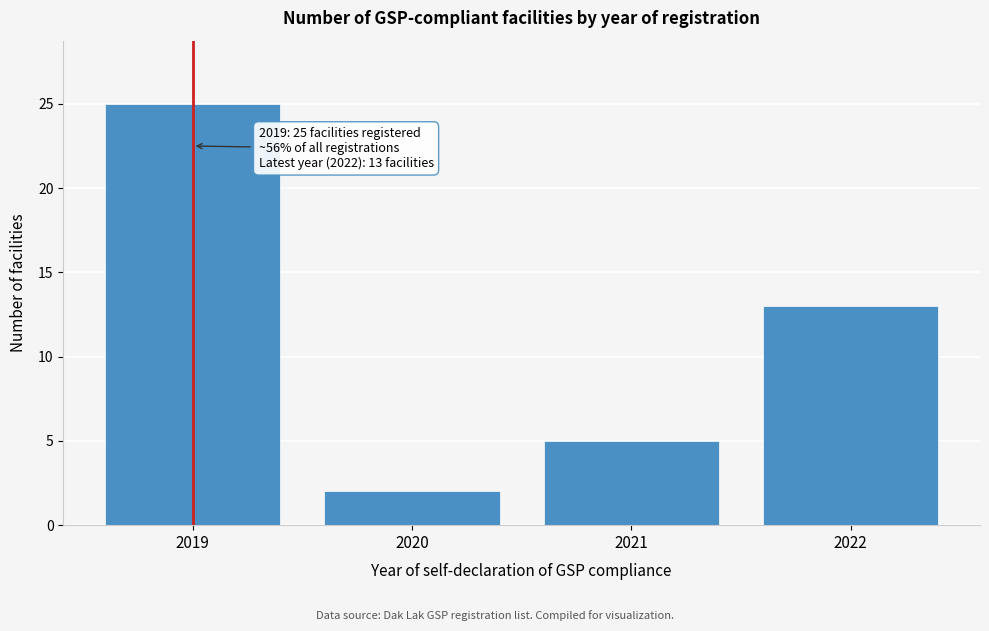

Reading left to right, what are all the values shown in this chart?

2019=25	2020=2	2021=5	2022=13